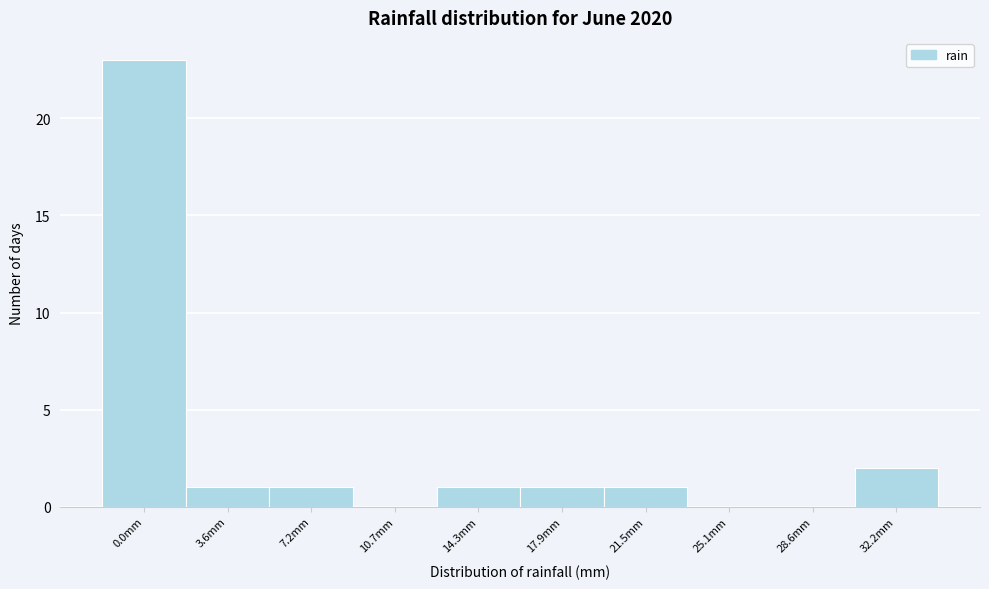

Reading left to right, what are all the values shown in this chart?

0.0mm=23	3.6mm=1	7.2mm=1	10.7mm=0	14.3mm=1	17.9mm=1	21.5mm=1	25.1mm=0	28.6mm=0	32.2mm=2